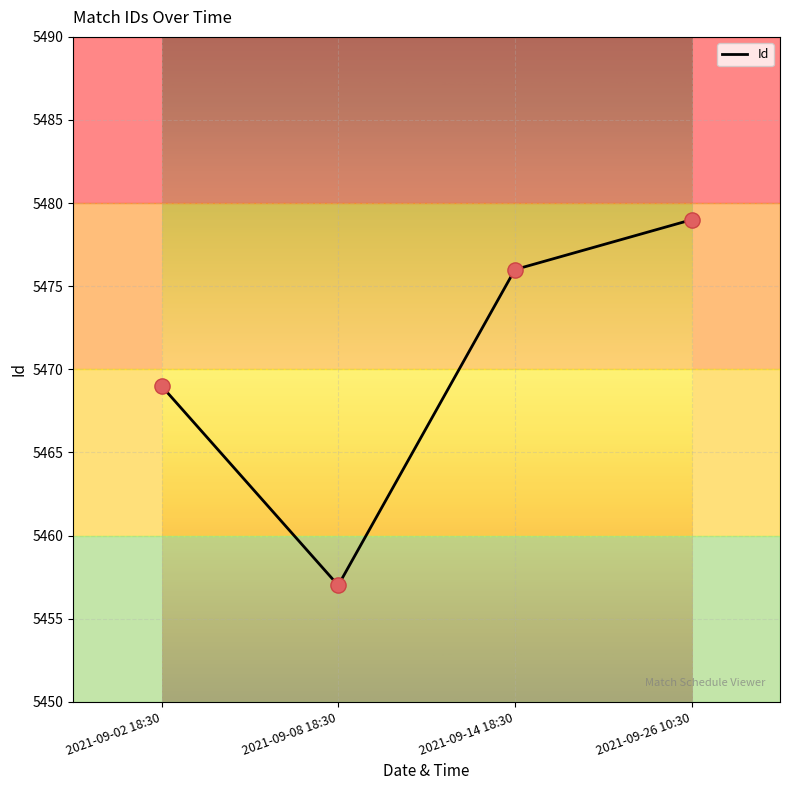

What is the change in value from 2021-09-02 18:30 to 2021-09-26 10:30?

+10